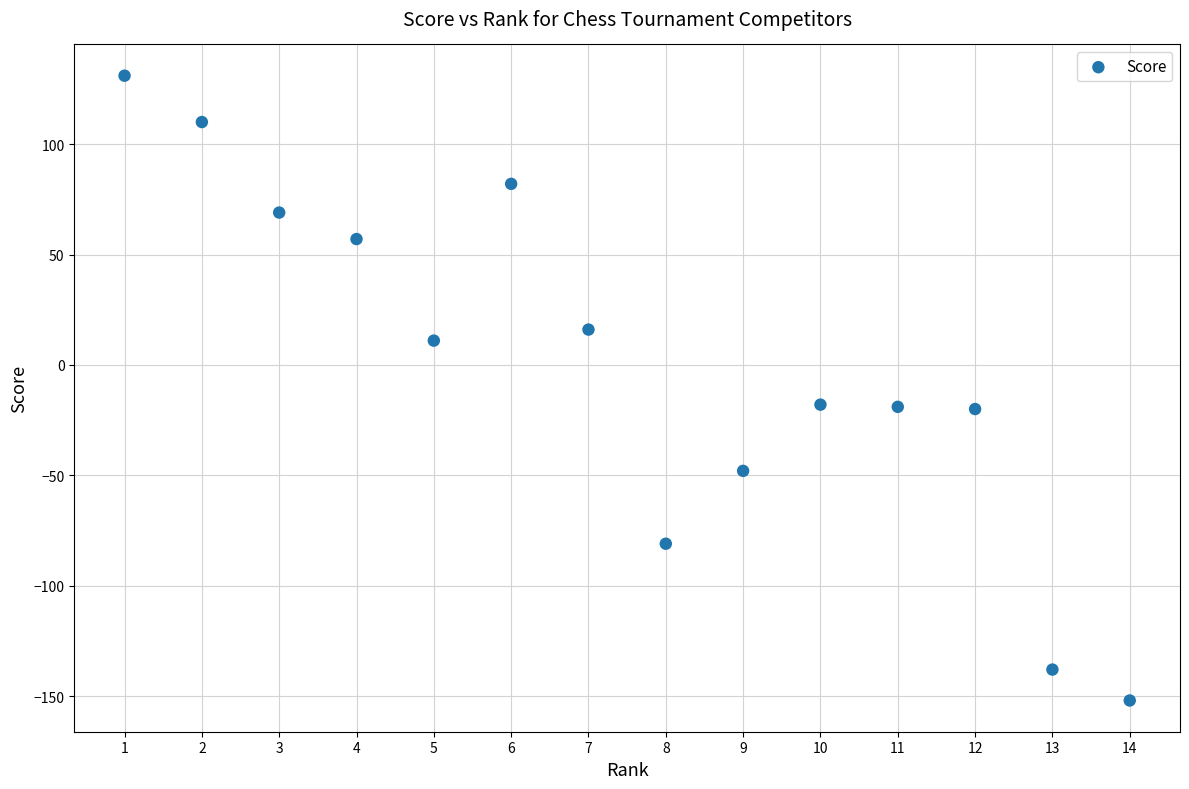

What is the range of Y values (max minus min)?

283